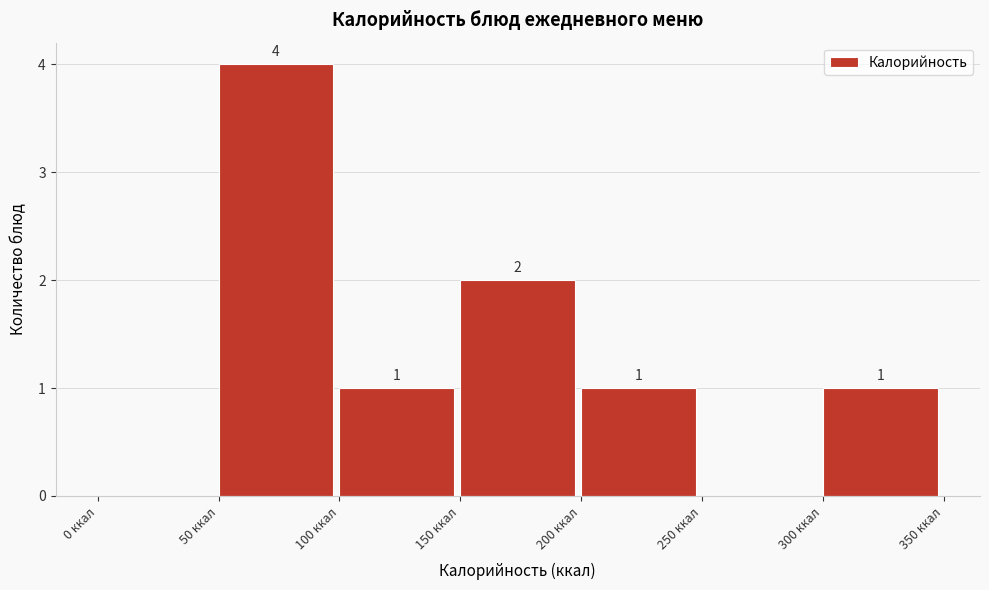

Over which range of the x-axis is the bar tallest?

50 to 100